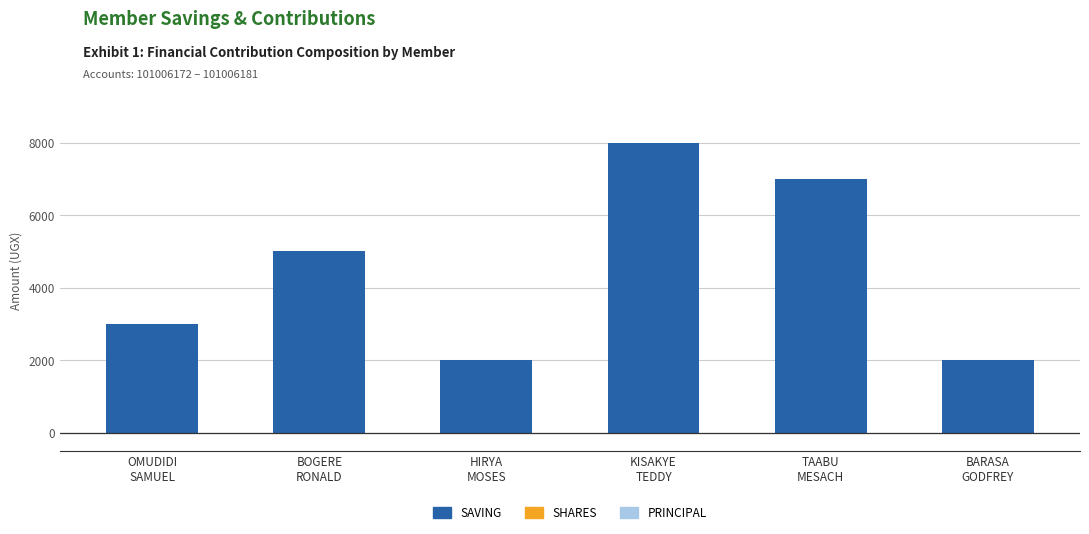

What is the maximum value for SAVING?

8000